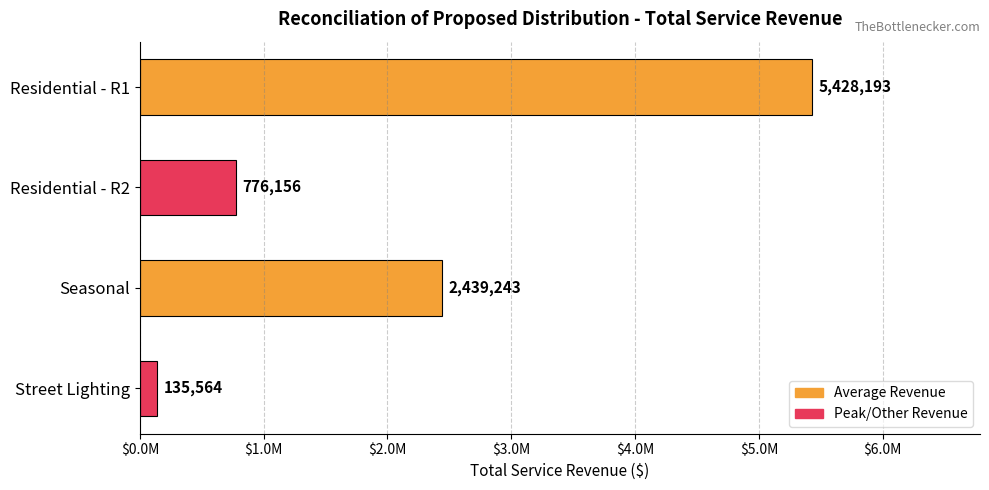

Are the bars horizontal?

Yes